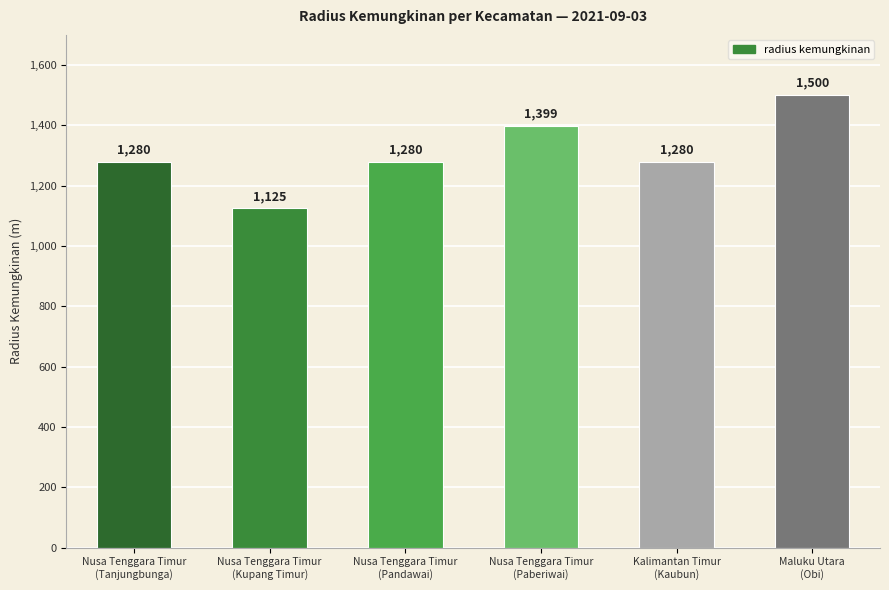

At which category does the chart reach its minimum across all series?

Nusa Tenggara Timur
(Kupang Timur)